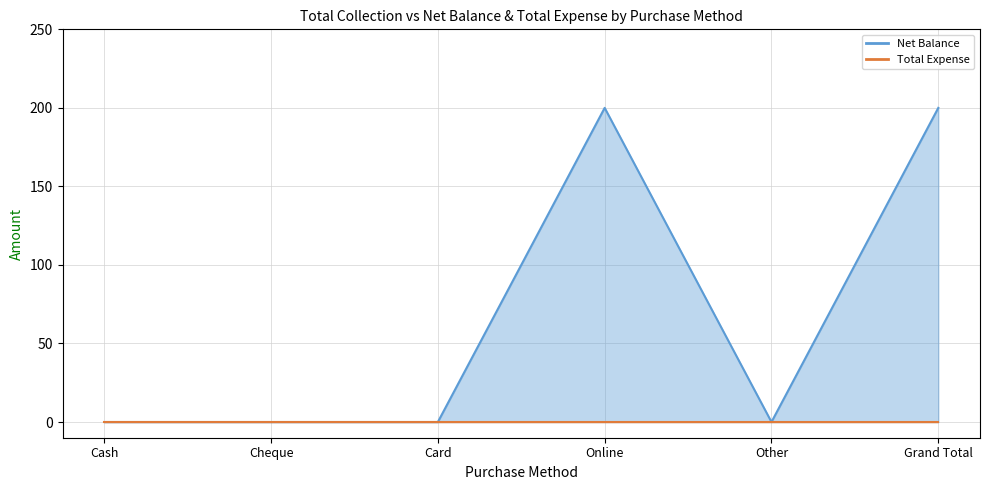

At which category does the chart reach its peak across all series?

Online